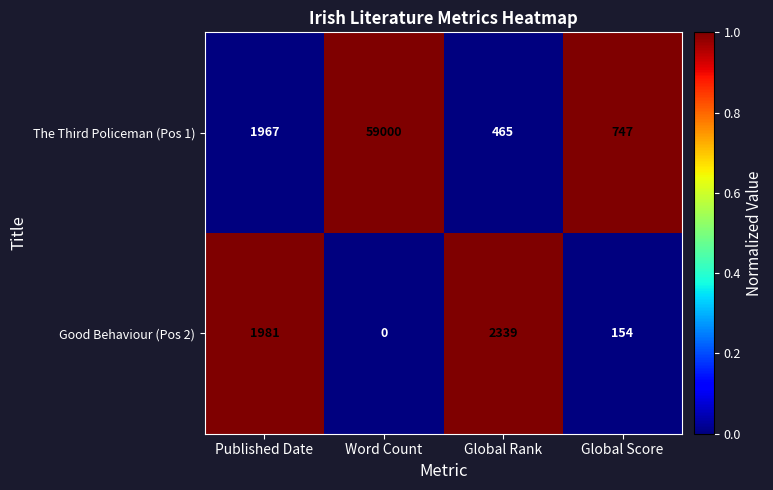

Reading left to right, transcribe all the data shown in this chart.

The Third Policeman (Pos 1): Published Date=1967	Word Count=59000	Global Rank=465	Global Score=747
Good Behaviour (Pos 2): Published Date=1981	Word Count=0	Global Rank=2339	Global Score=154